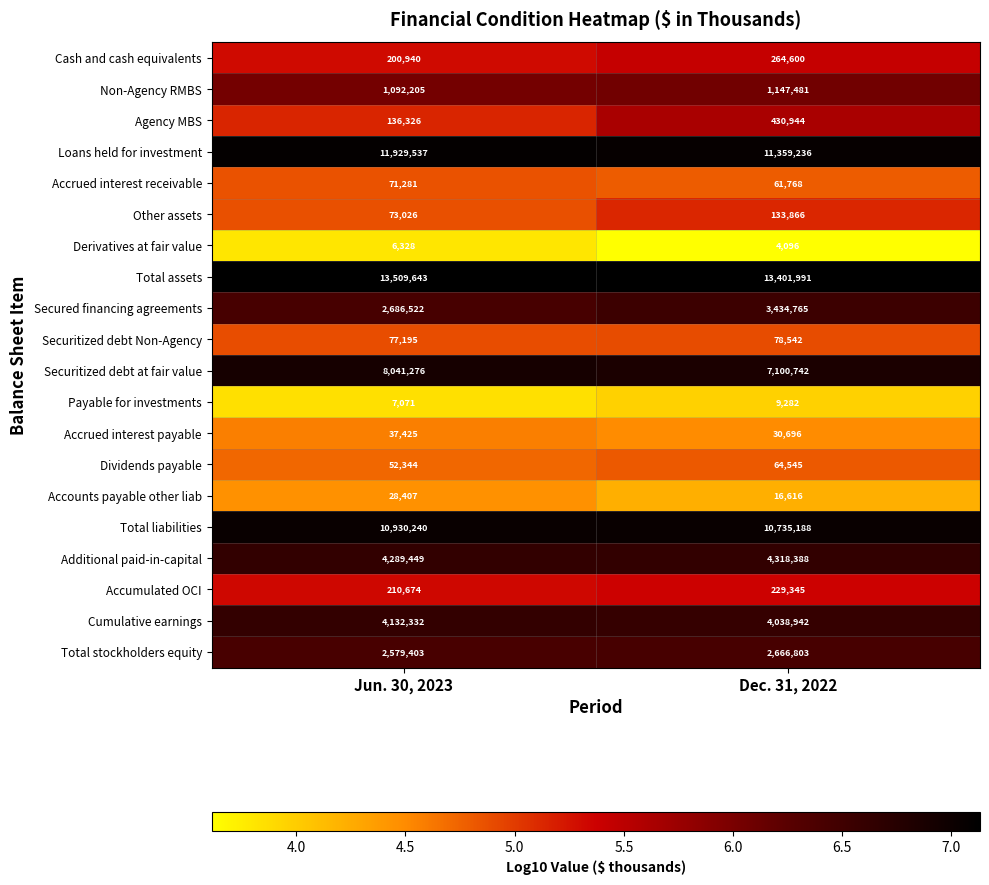

What is the difference between the highest and lowest values at Dec. 31, 2022?

13397895